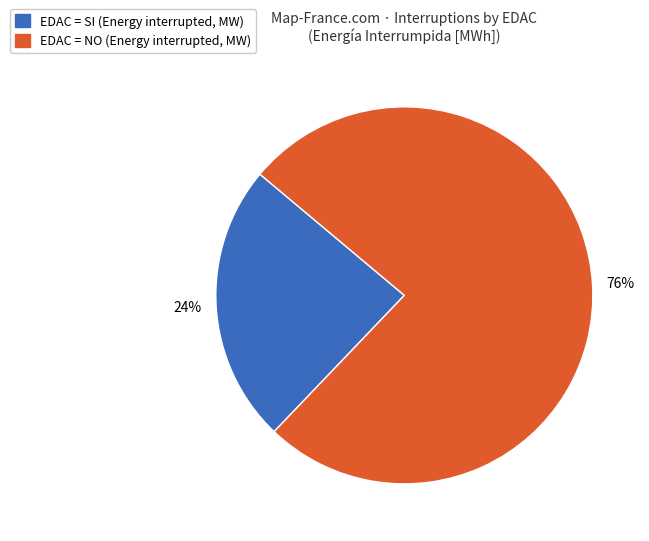

Is there a majority slice in this chart?

Yes